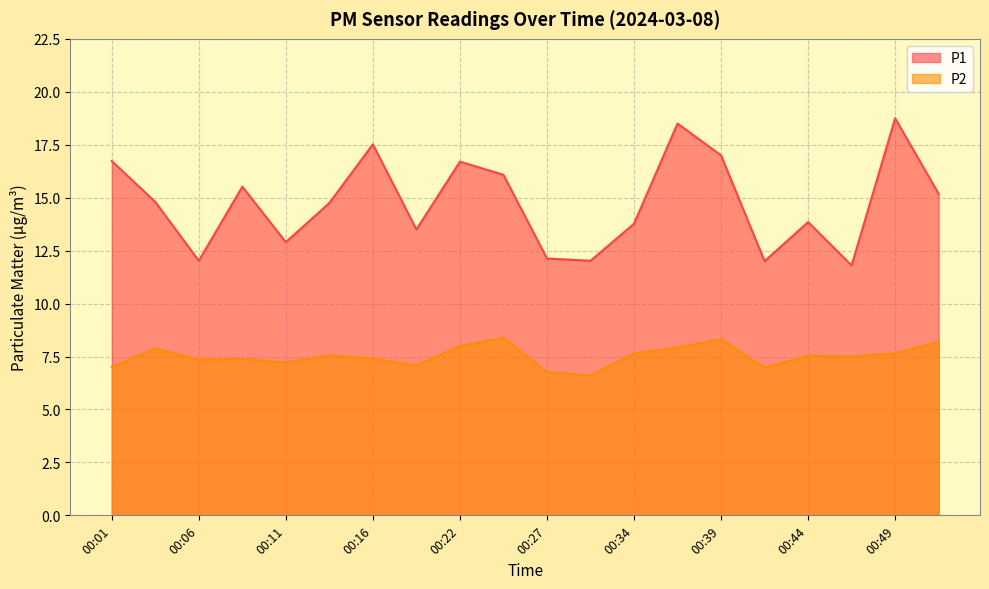

Which series has the largest total across all categories?

P1